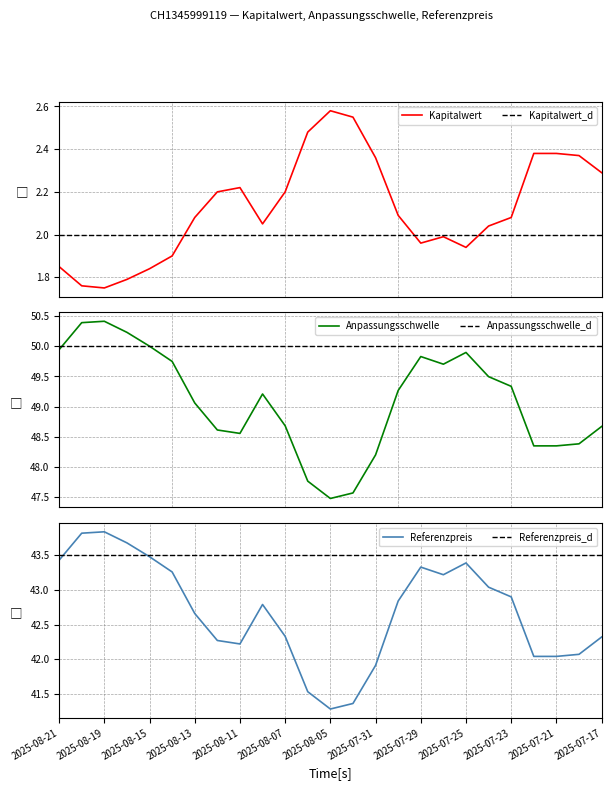

Which series changed the most between 2025-08-05 and 2025-07-29?

Anpassungsschwelle